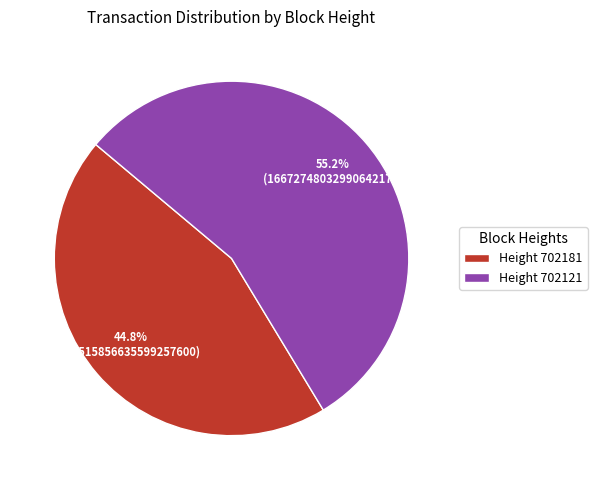

Which category has the smallest portion of the pie?

Height 702181